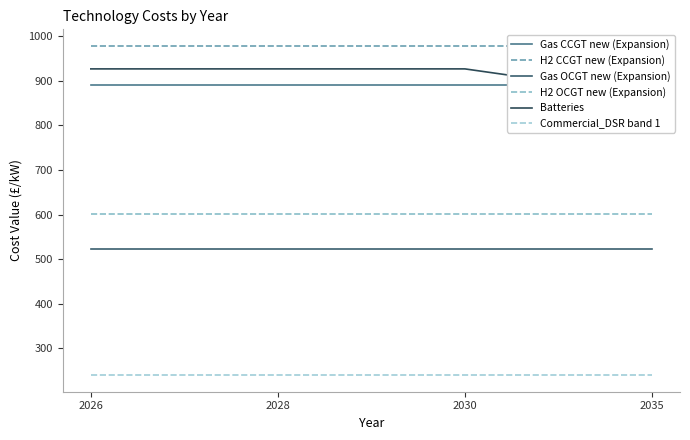

At which category is the sum across all series the highest?

2026